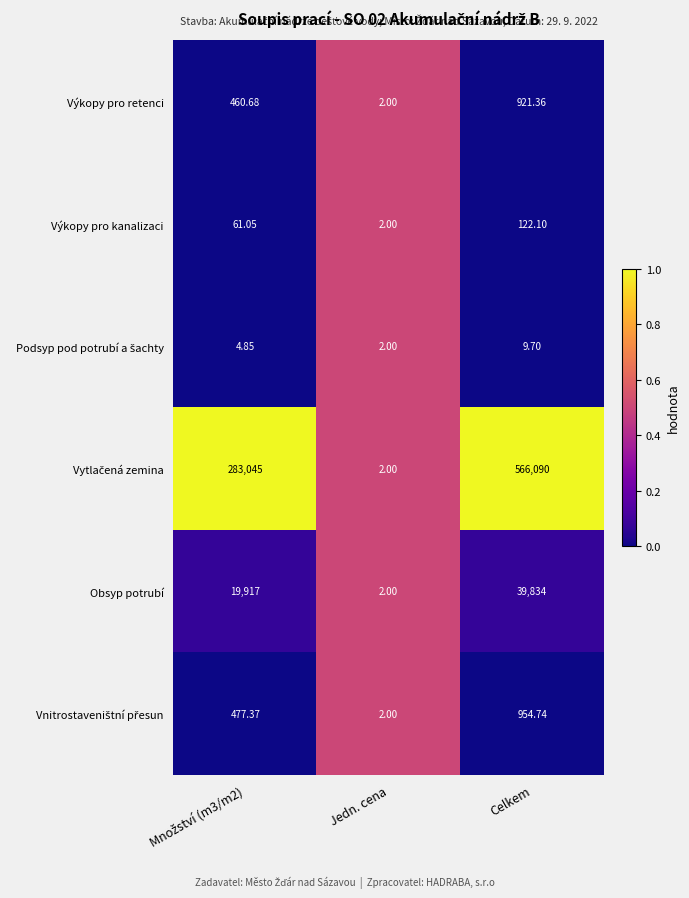

At which category is the sum across all series the highest?

Celkem